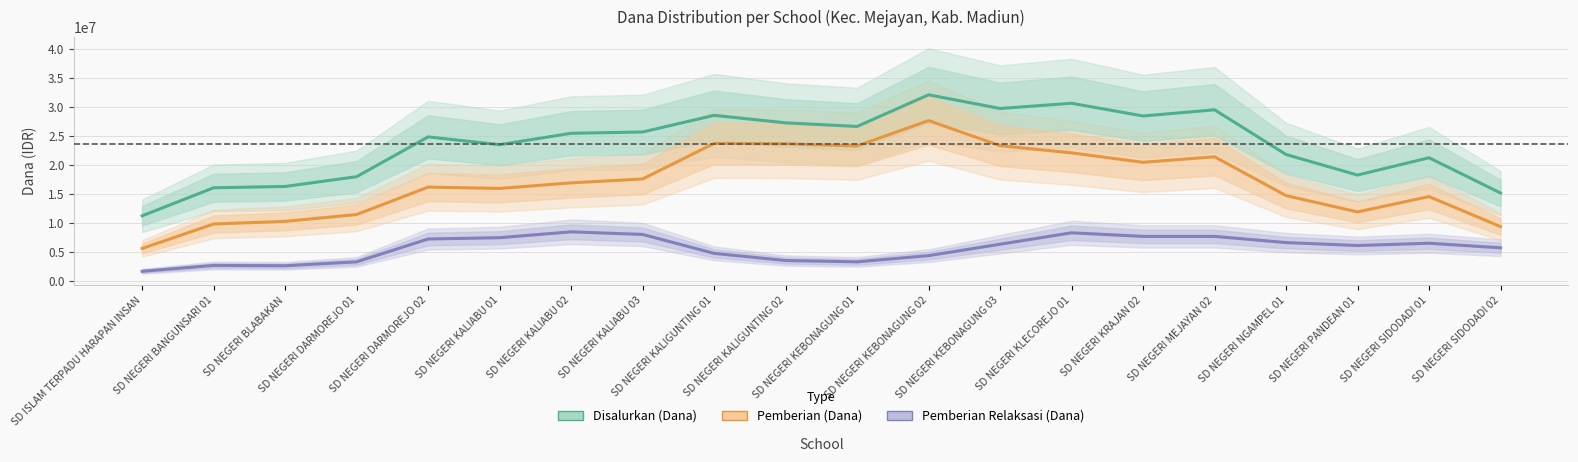

At which label does Disalurkan (Dana) first exceed 25481250?

SD NEGERI KALIABU 03